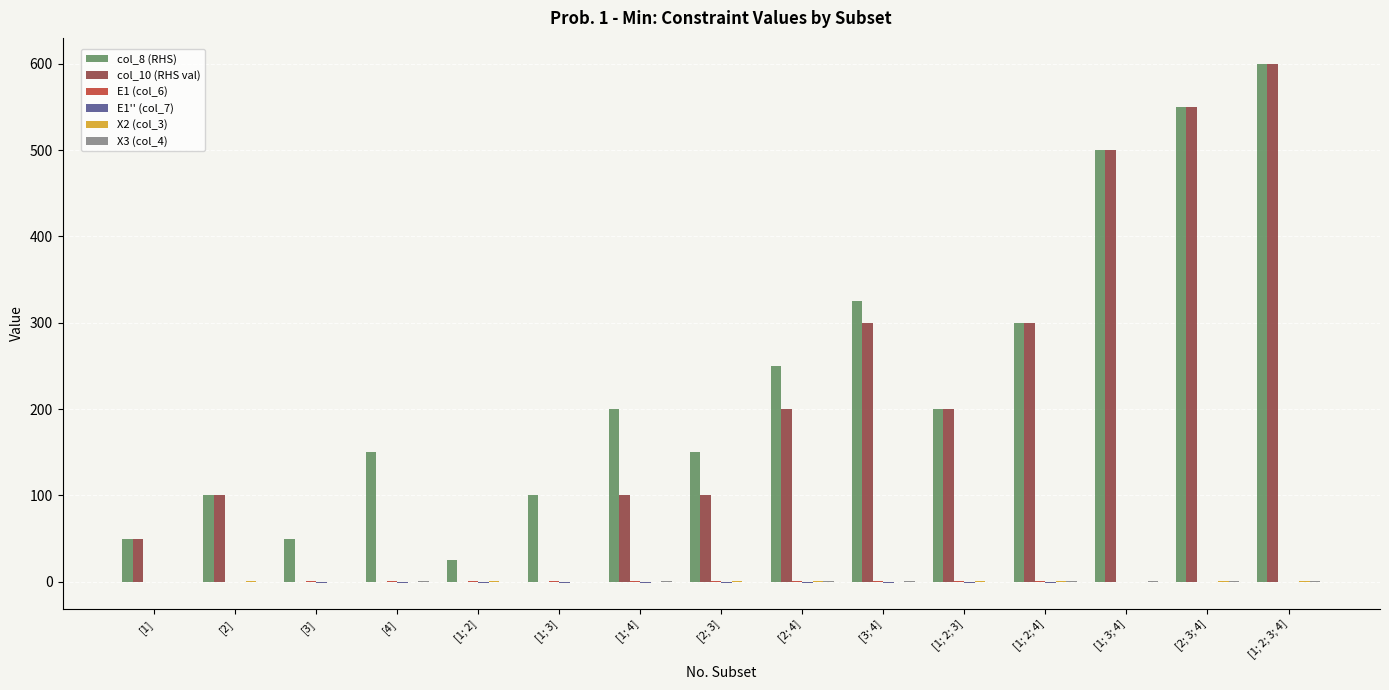

What is the greatest value displayed?

600